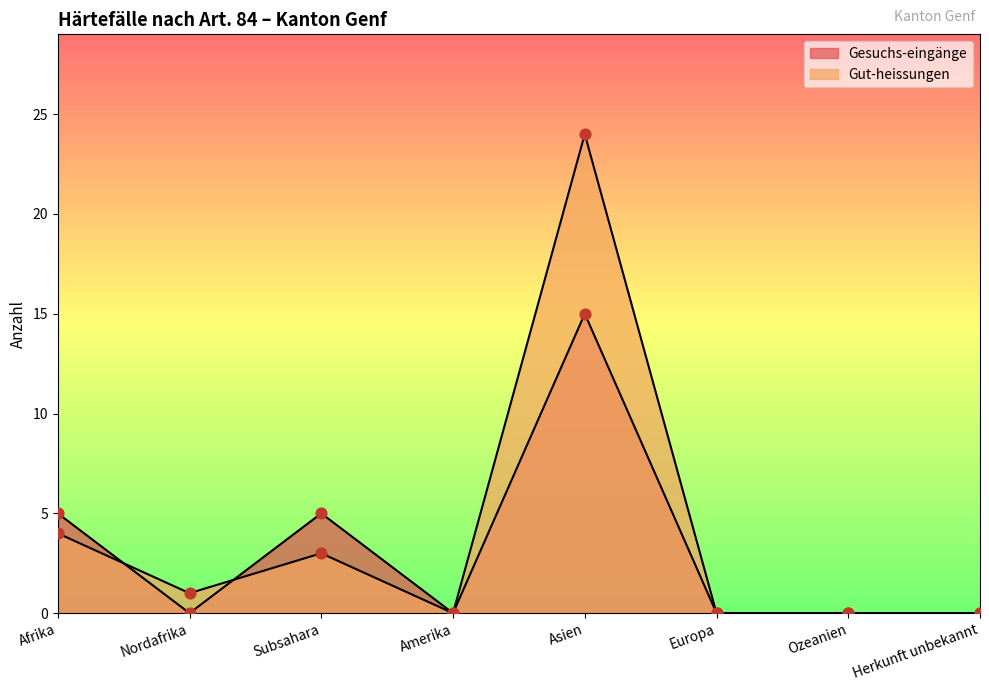

What are all the series names shown in the legend?

Gesuchs-eingänge, Gut-heissungen